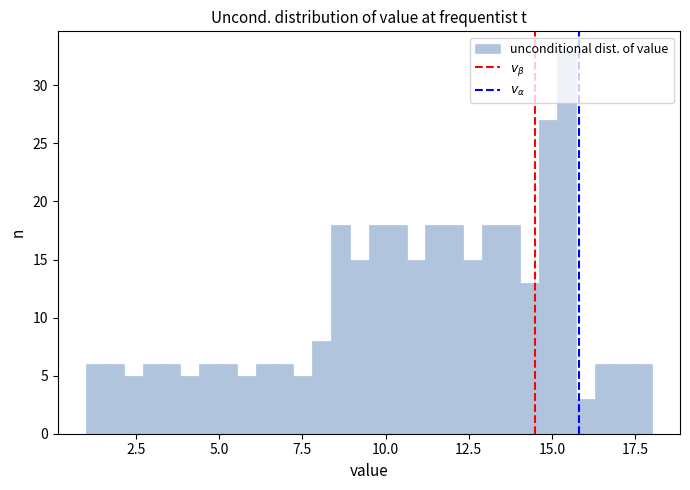

Read against the x-axis, roughly where is the centre of the tallest bar?

15.5